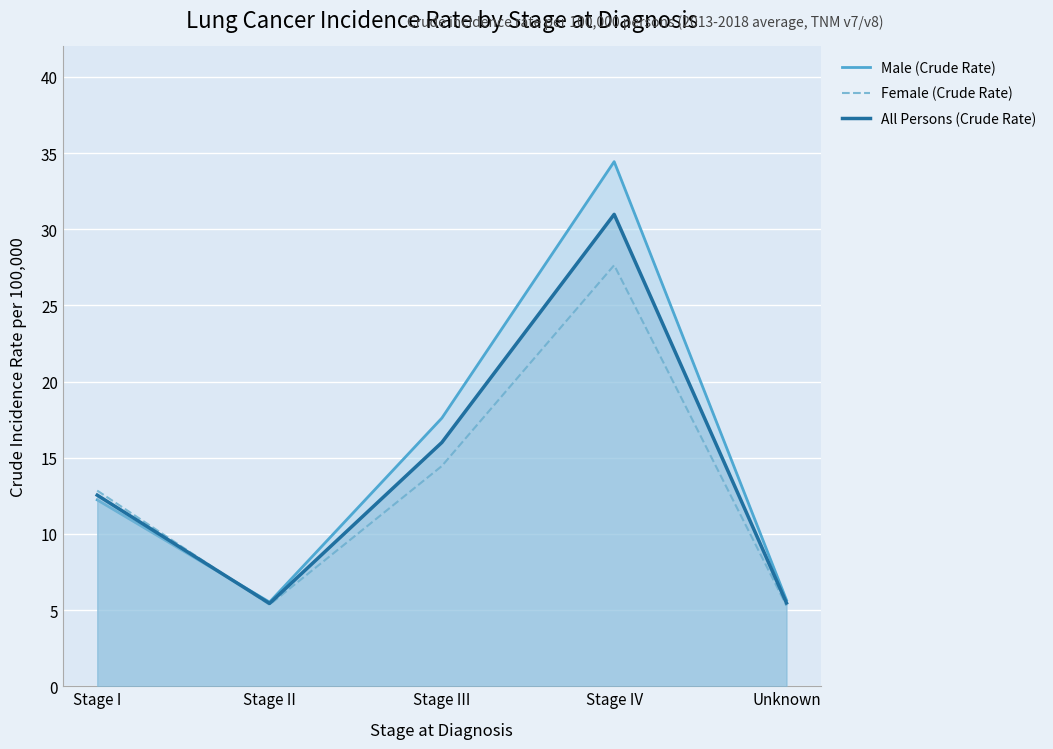

What is the sum of all Female (Crude Rate) values?

65.6